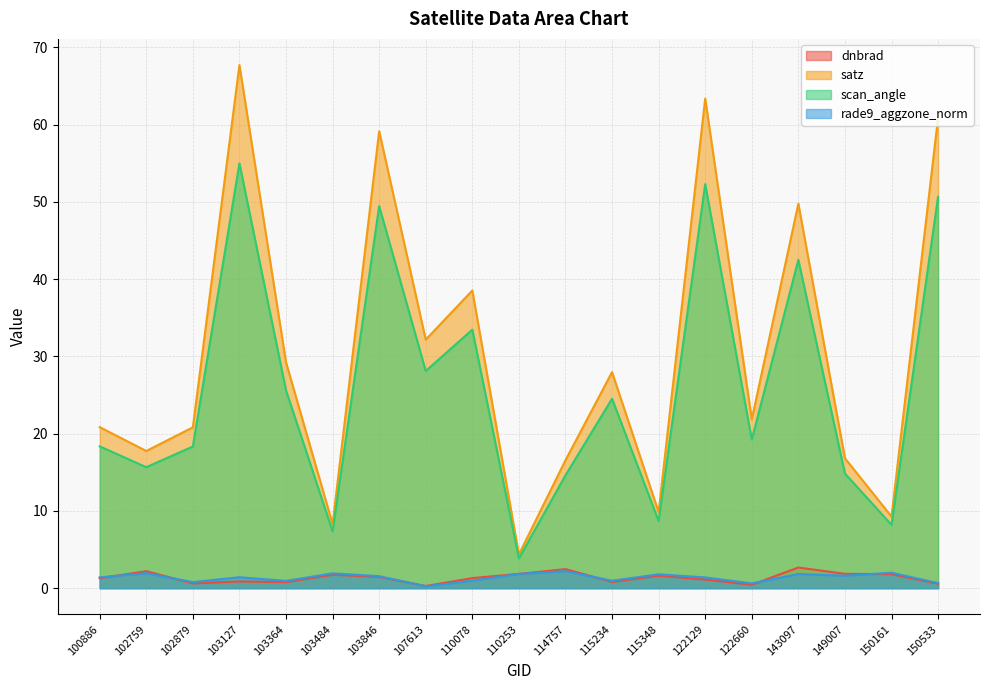

Which category has the lowest value in the scan_angle series?

110253